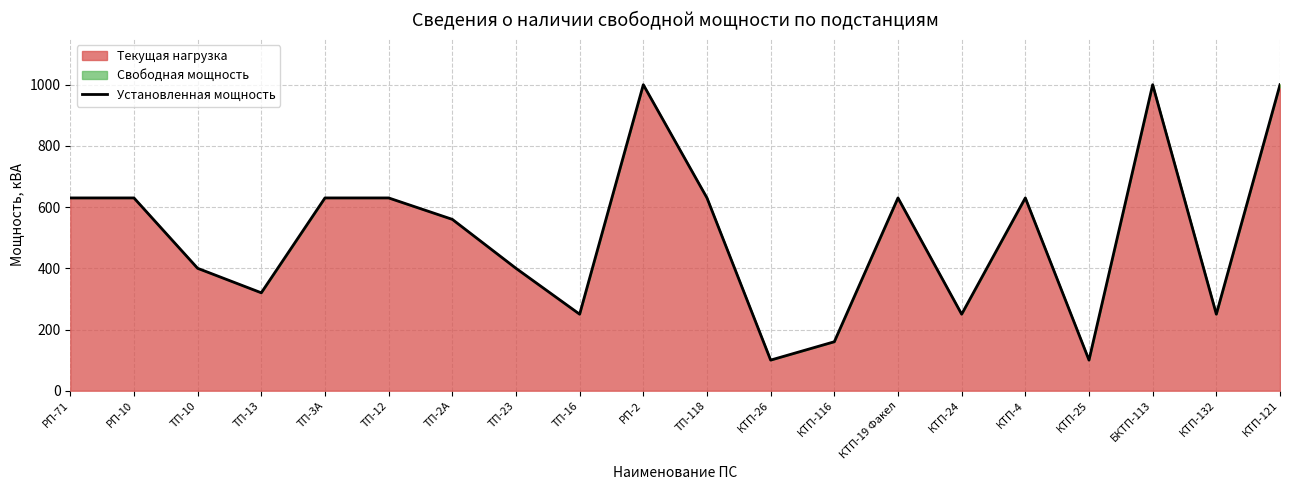

Is it true that the value at ТП-118 is 630?

True